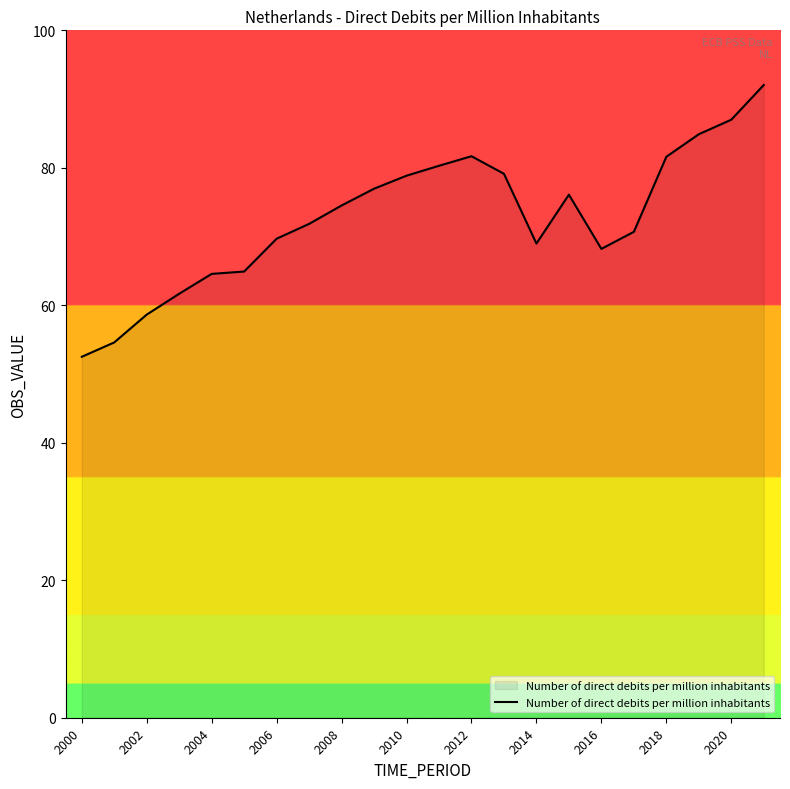

What is the maximum value shown in the chart?

92.0